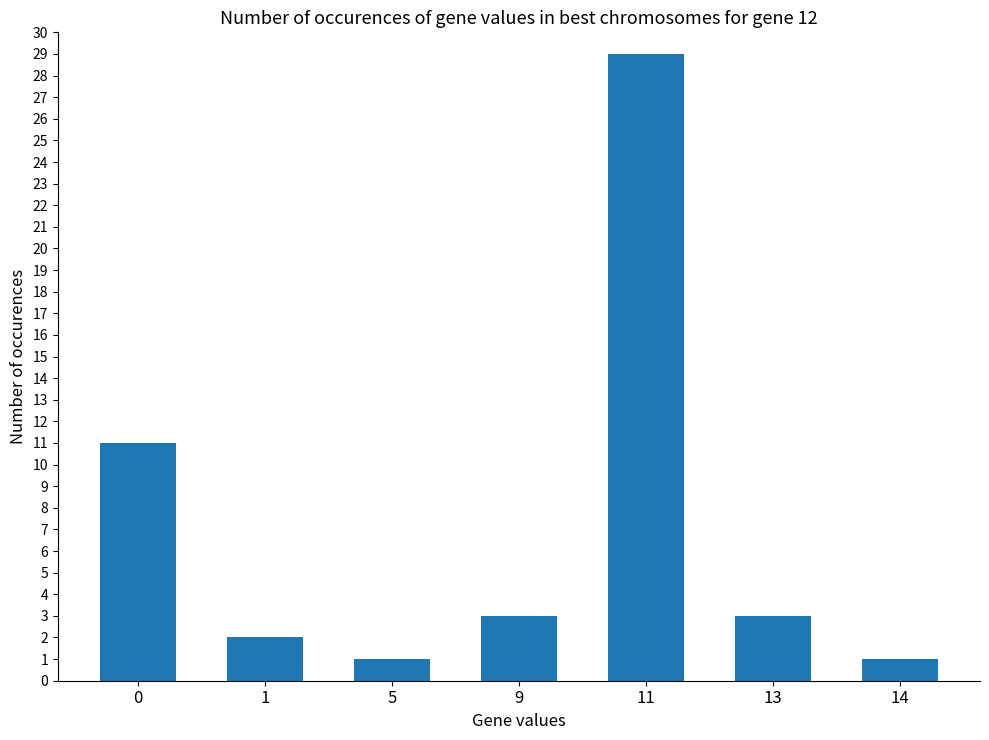

What is the change in value from 1 to 11?

+27